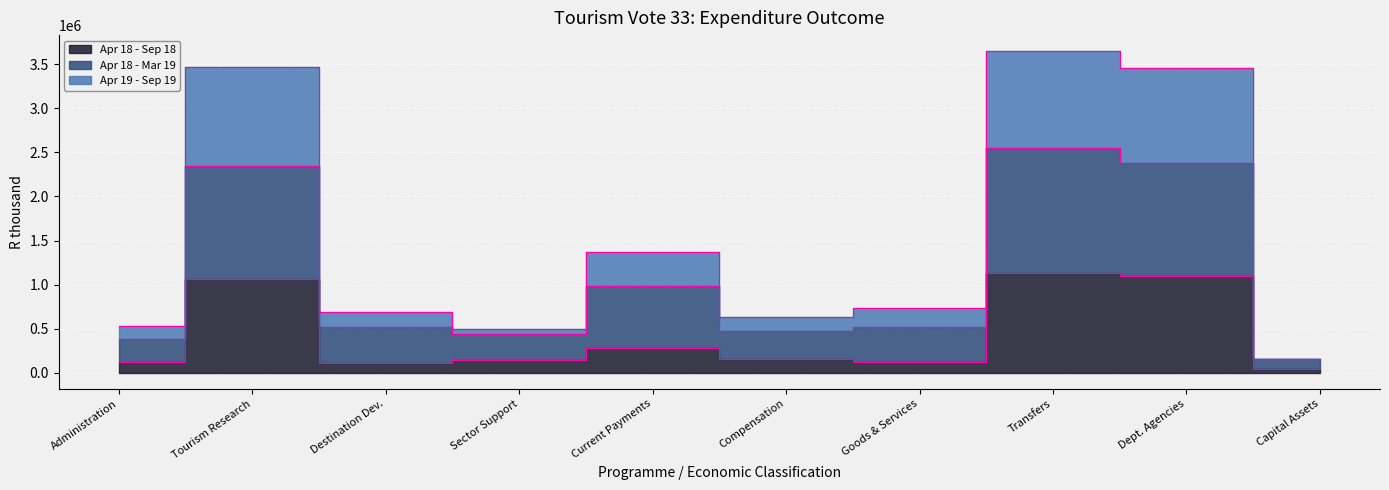

List the labels in order of Apr 18 - Sep 18 value, largest first.

Transfers, Dept. Agencies, Tourism Research, Current Payments, Compensation, Sector Support, Administration, Goods & Services, Destination Dev., Capital Assets